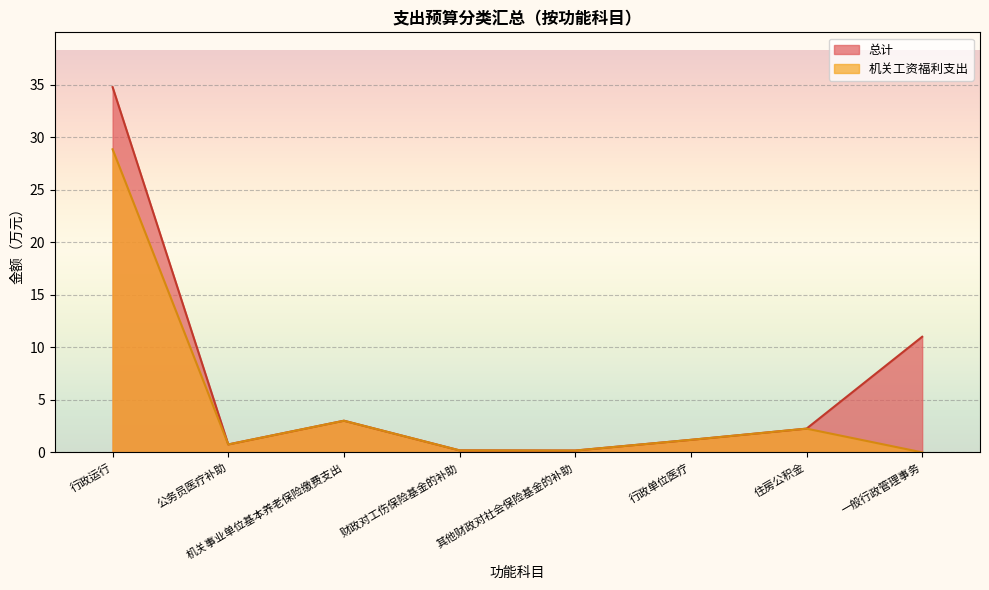

Does the chart display data point markers on the line(s)?

No